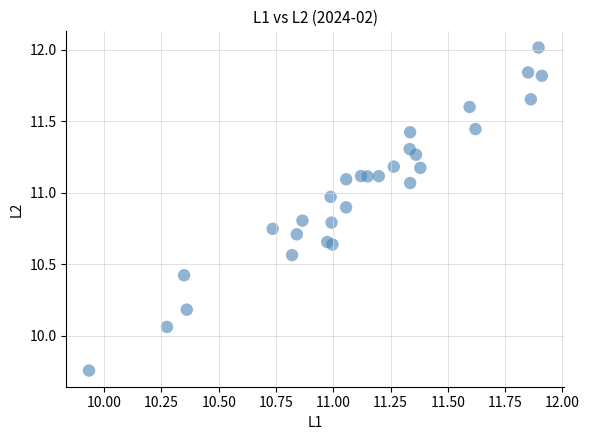

What is the range of X values (max minus min)?

2.0